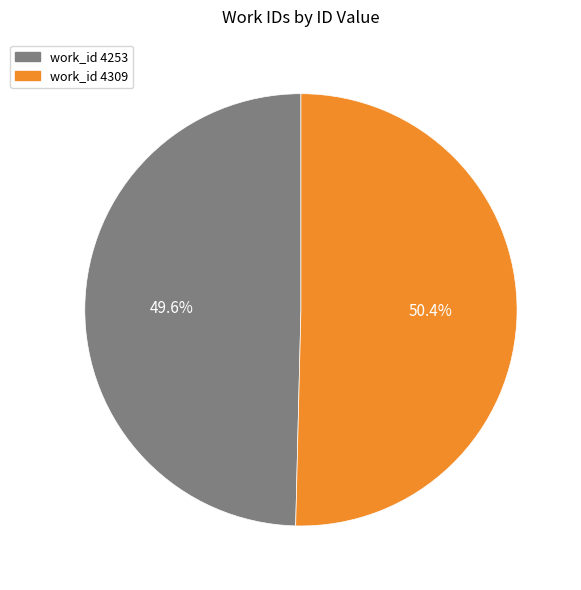

Which slice is the largest?

work_id 4309